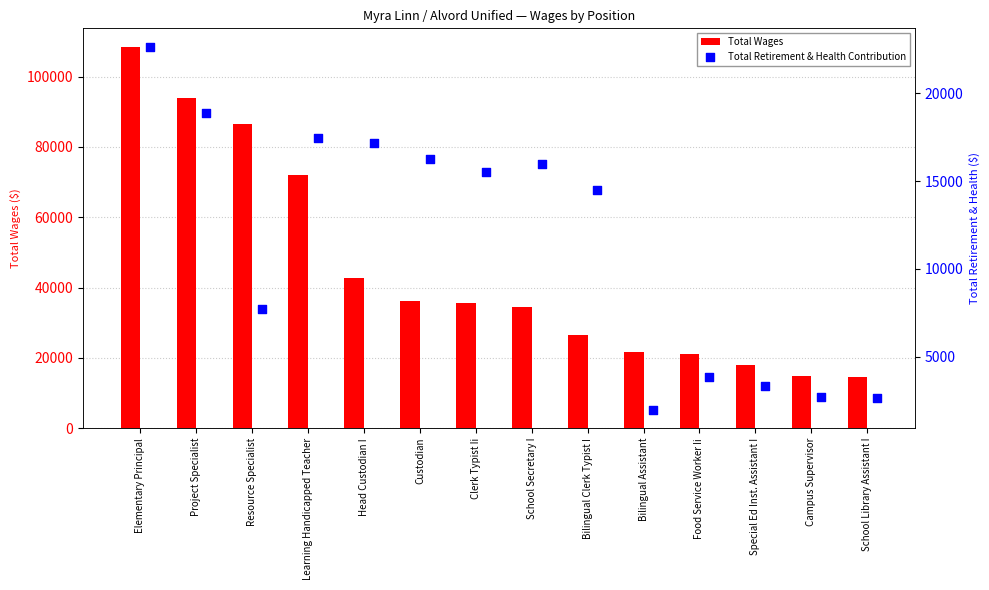

What is the sum of all Total Wages values?

626047